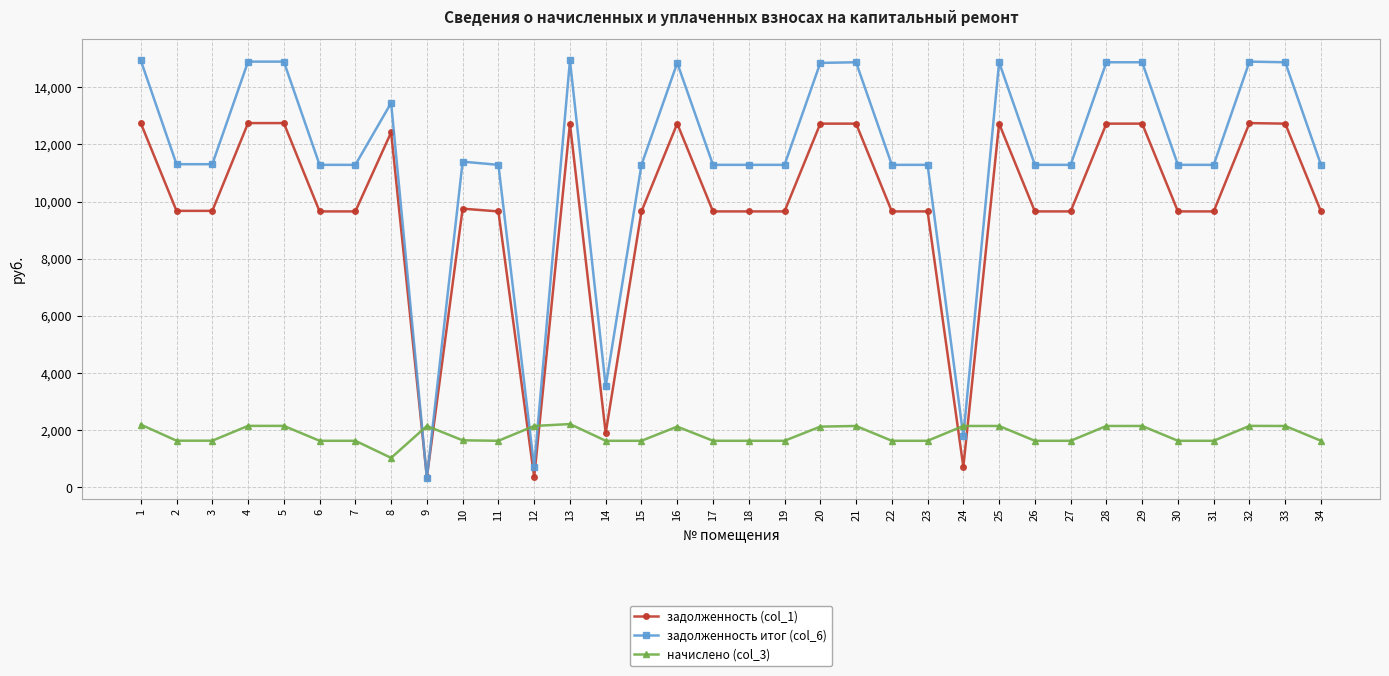

What is the difference between the highest and lowest values at 18?

9657.6